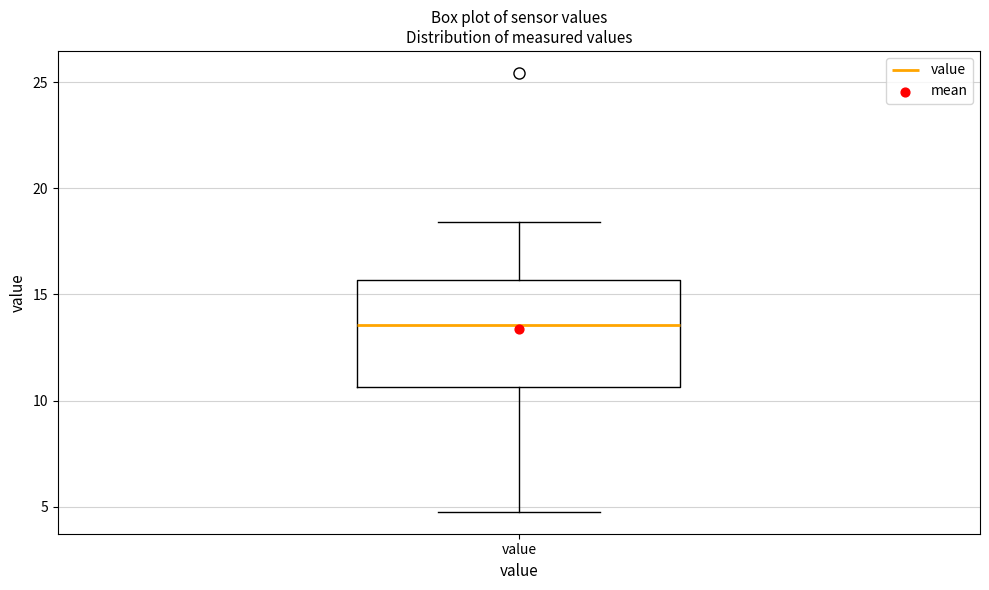

Read this box plot against the y-axis: the position of the median line, the range covered by the box, and the ends of both whiskers. The values are not printed on the chart, so give them approximately, as read against the axis.

median 13.5, box 10.5 to 15.5, whiskers 5.0 to 18.5